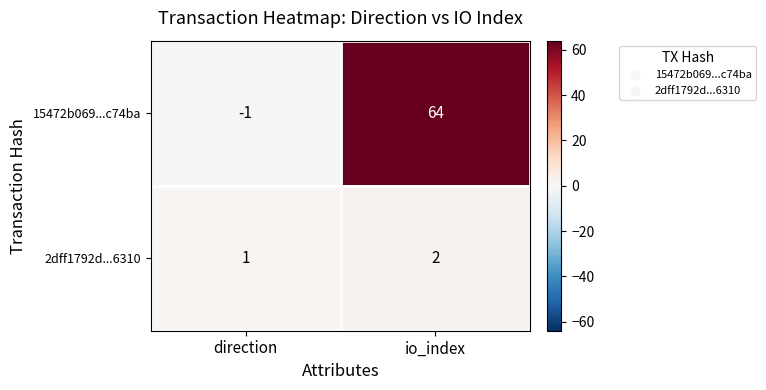

Is it true that 15472b069...c74ba equals 64 at io_index?

True